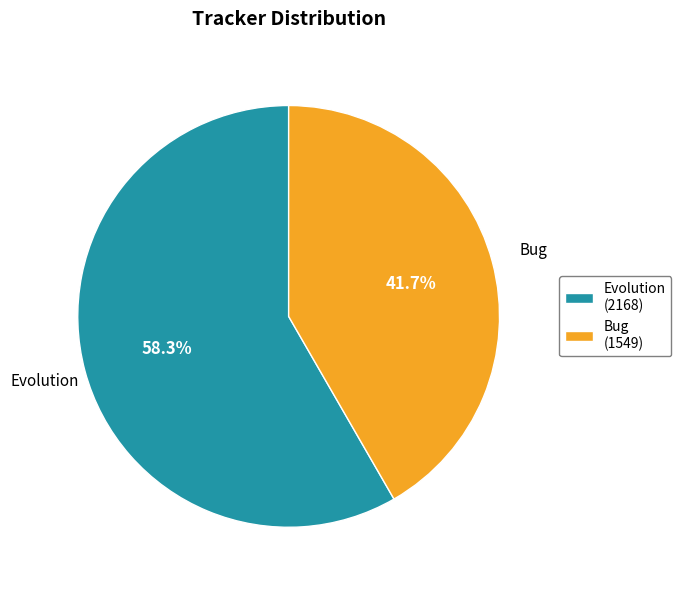

To the nearest percent, what portion does Bug represent?

42%